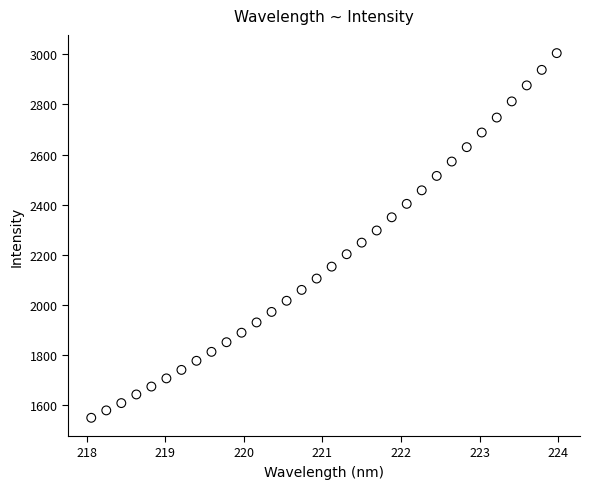

What is the range of Y values (max minus min)?

1454.1